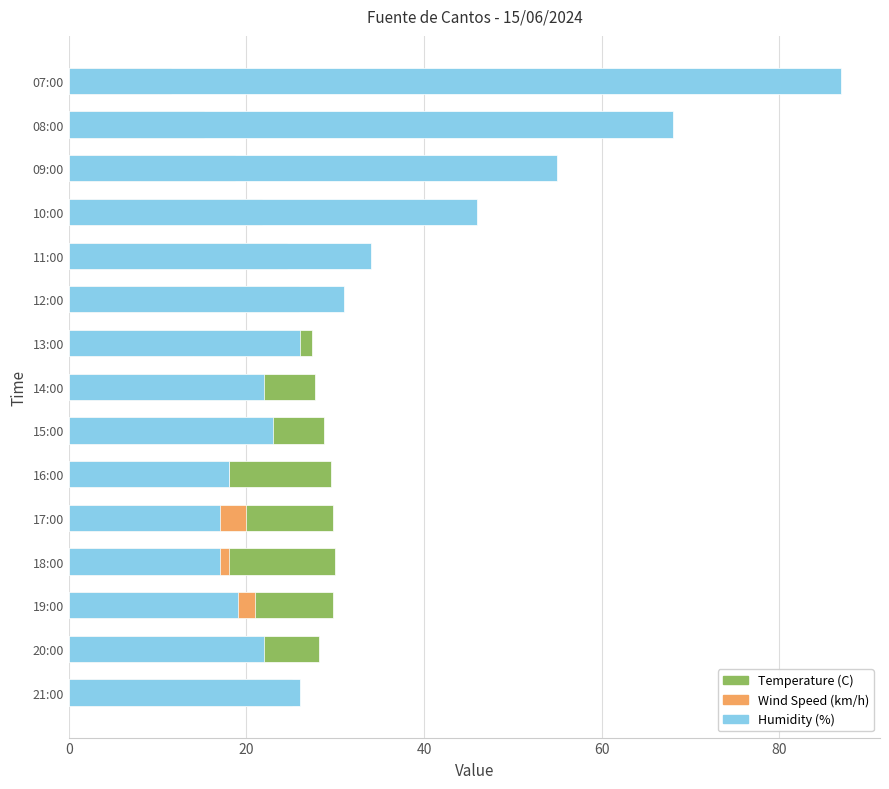

The value of Humidity (%) at 13:00 is 36.1. True or false?

False